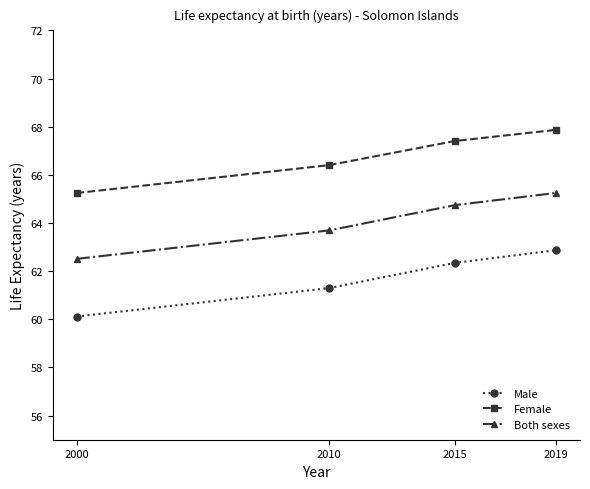

Reading left to right, extract all data points from this chart.

Male: 2000=60.1	2010=61.3	2015=62.3	2019=62.9
Female: 2000=65.2	2010=66.4	2015=67.4	2019=67.9
Both sexes: 2000=62.5	2010=63.7	2015=64.7	2019=65.2